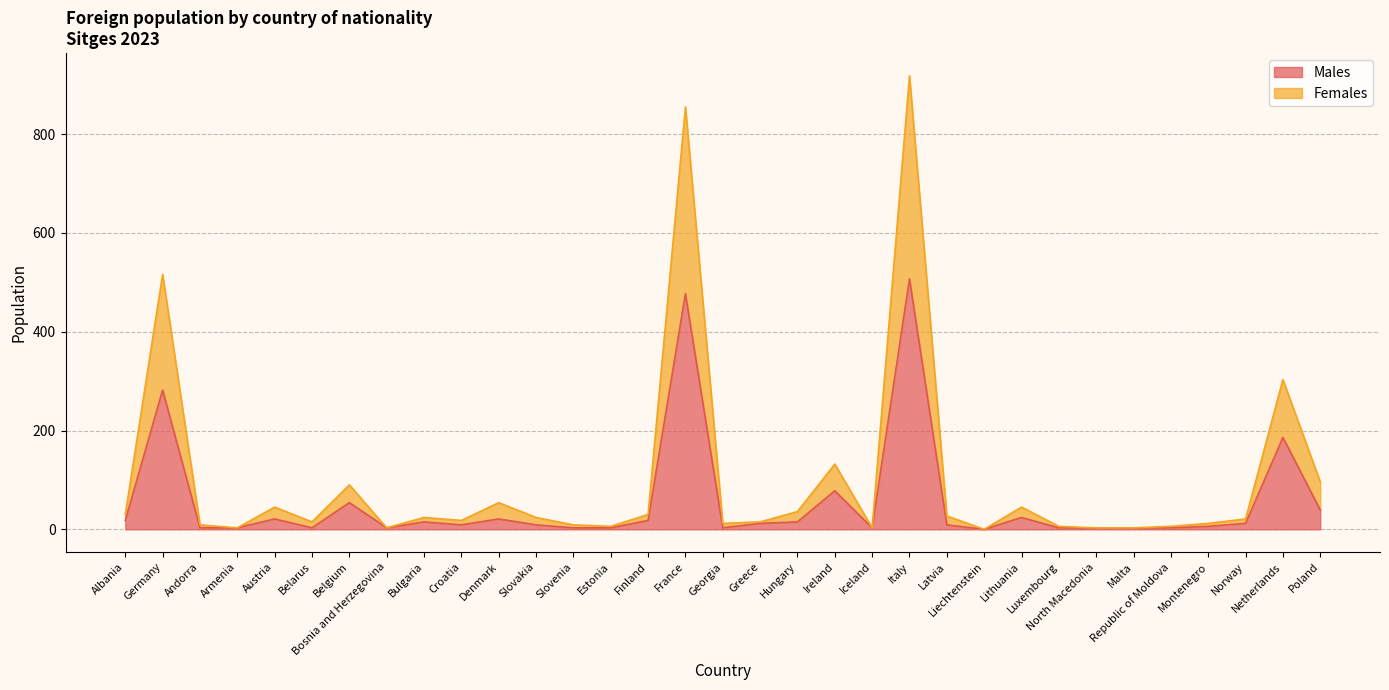

What is the label of the 2nd point from the left?

Germany